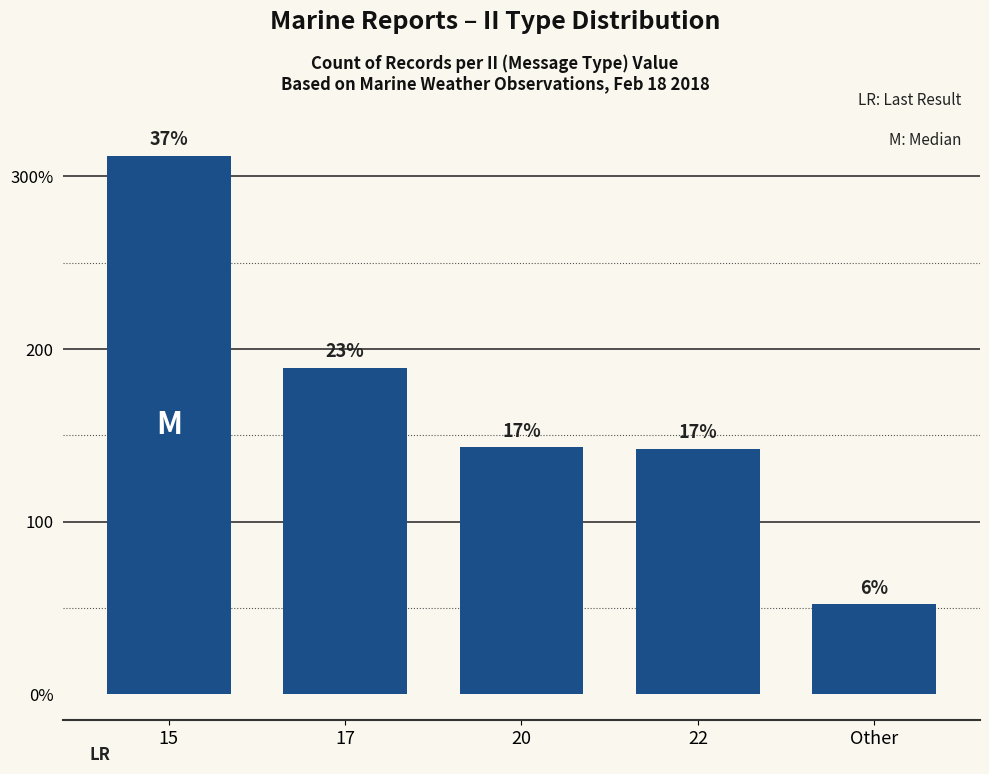

Reading left to right, what are all the values shown in this chart?

15=312	17=189	20=143	22=142	Other=52